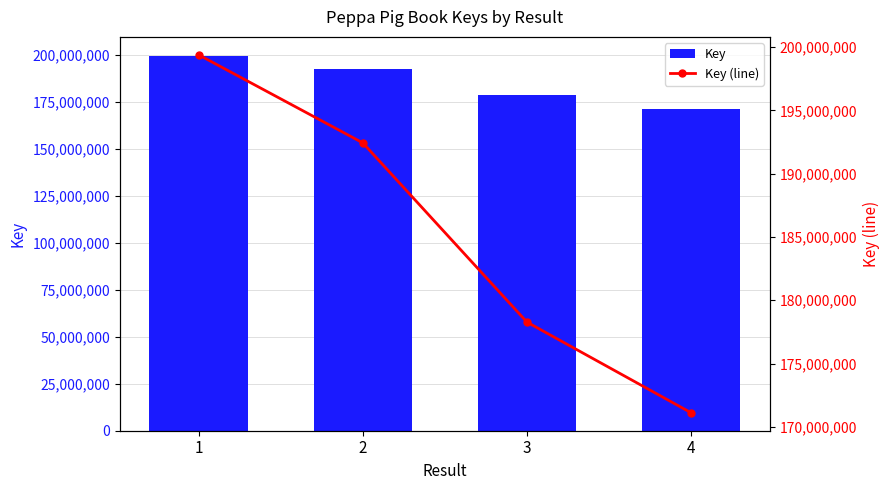

What is the lowest value of the Key (line) series?

171104900